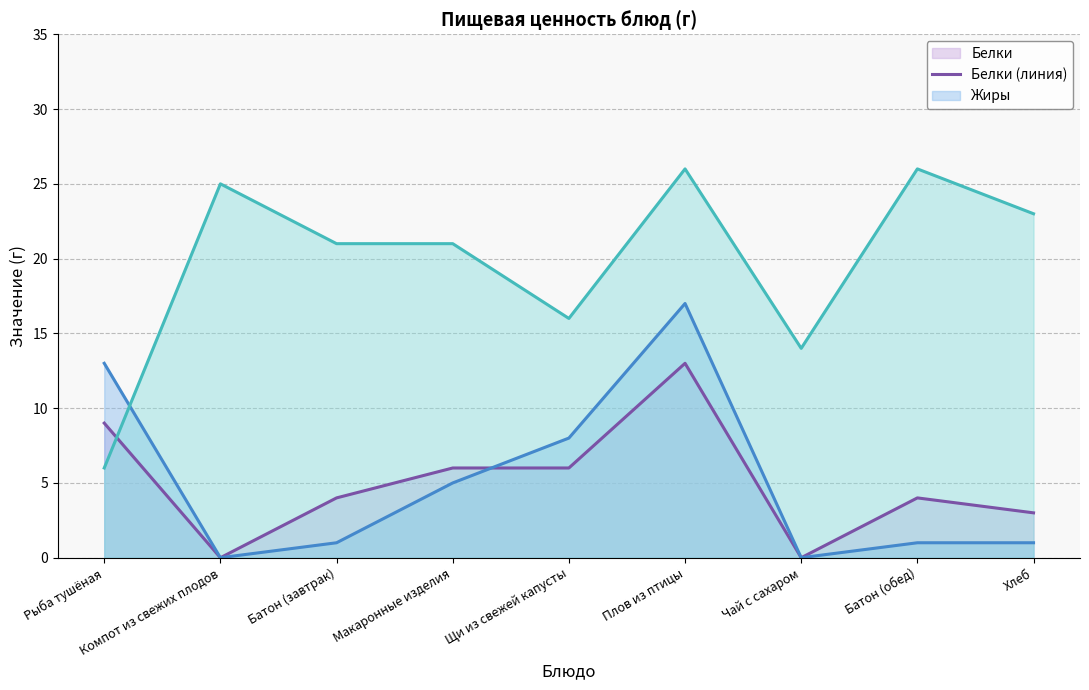

Which series changed the most between Батон (завтрак) and Щи из свежей капусты?

Жиры (линия)